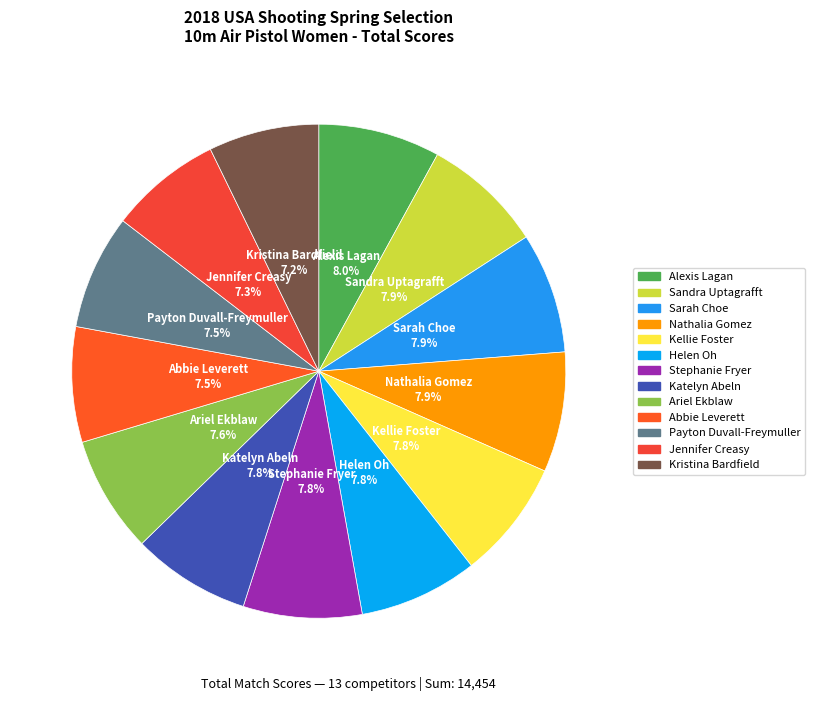

Between Kristina Bardfield and Alexis Lagan, which is larger?

Alexis Lagan